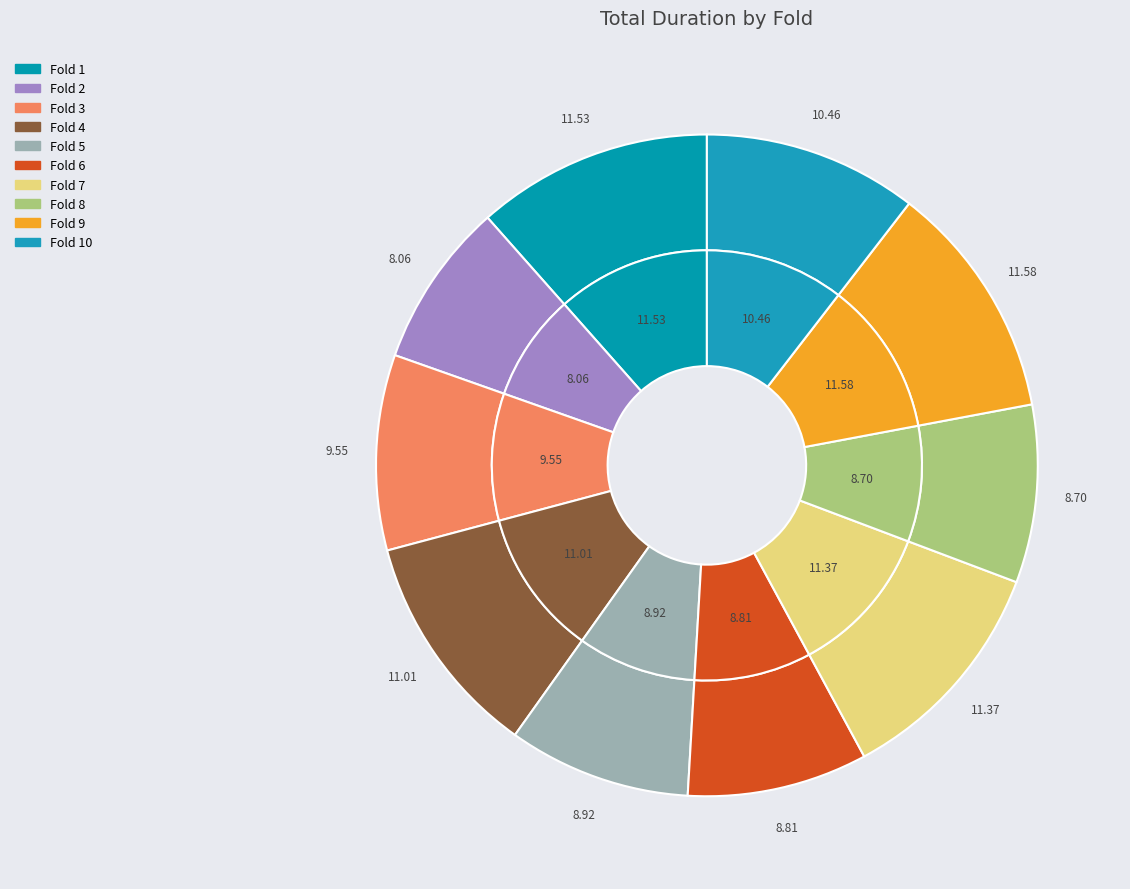

Combined, do 8 and 1 account for over 50%?

No